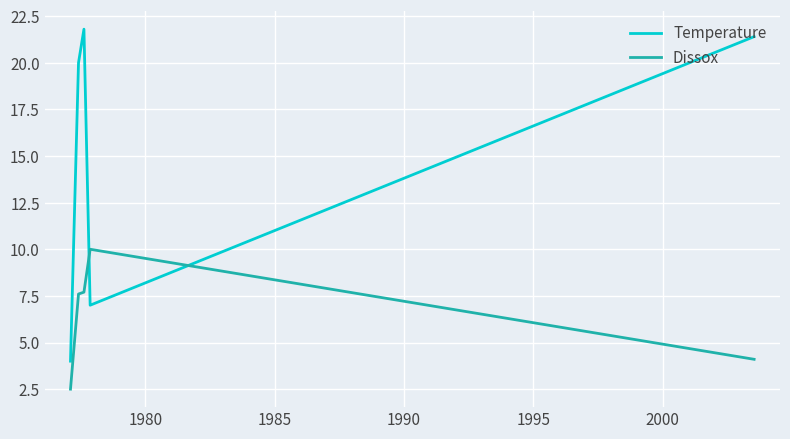

How many intersections are there between Temperature and Dissox?

2